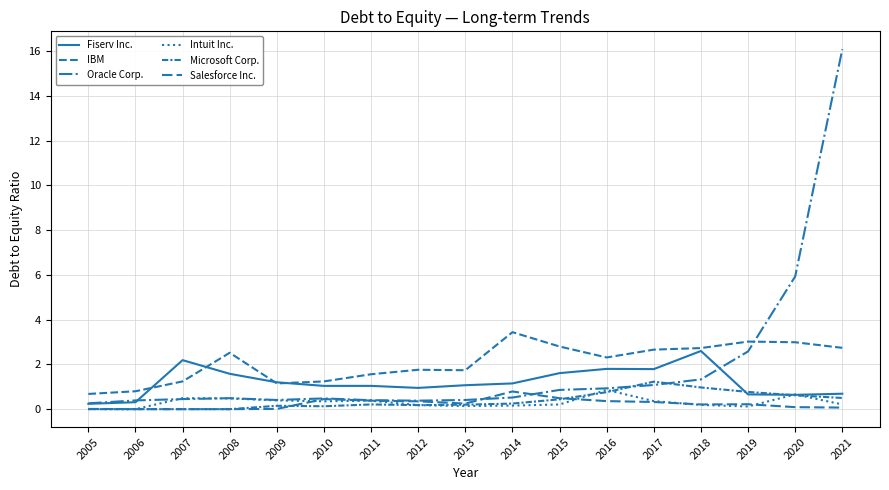

Is this an area chart (filled region under the line)?

No